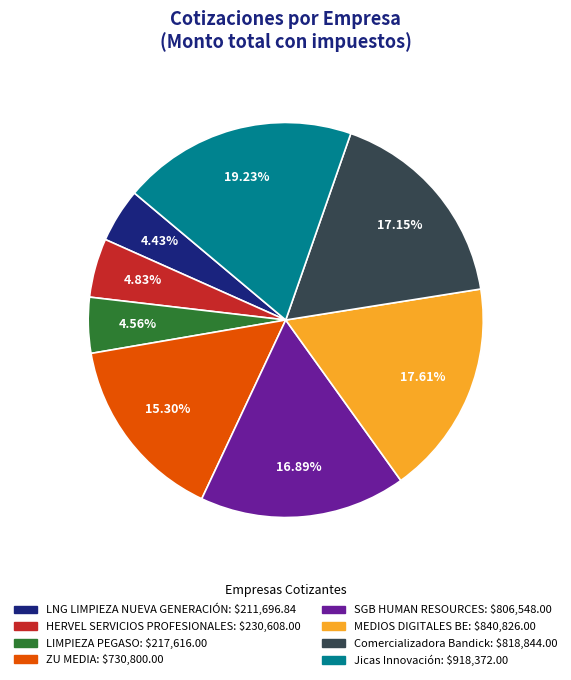

What is the total percentage of HERVEL SERVICIOS PROFESIONALES and LNG LIMPIEZA NUEVA GENERACIÓN?

9.3%